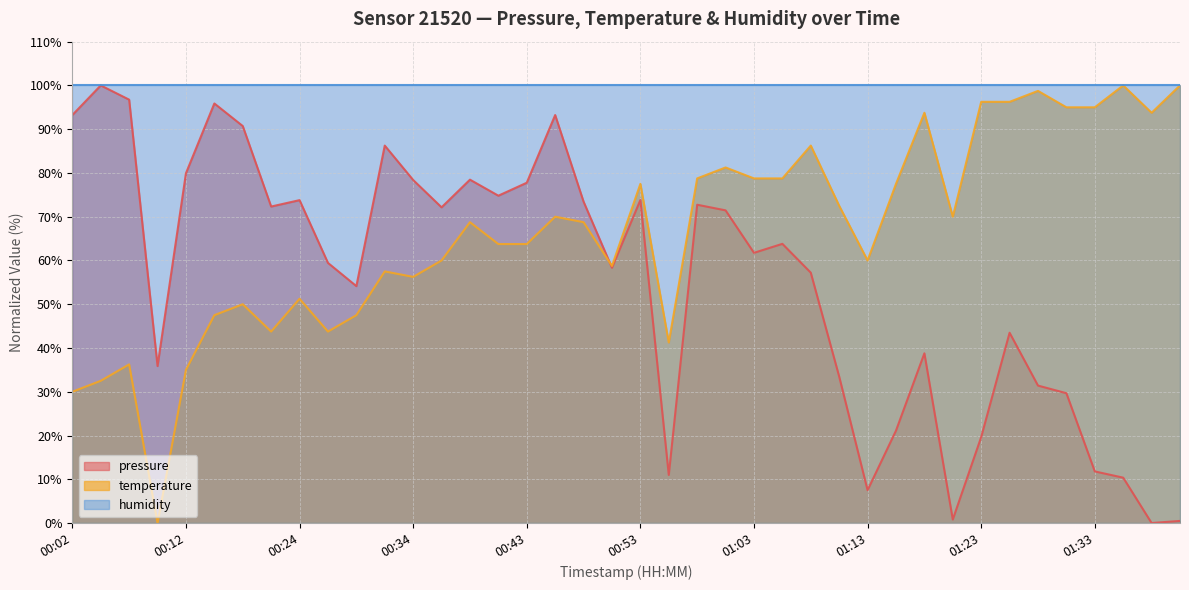

What is the highest value of the humidity series?

100.0